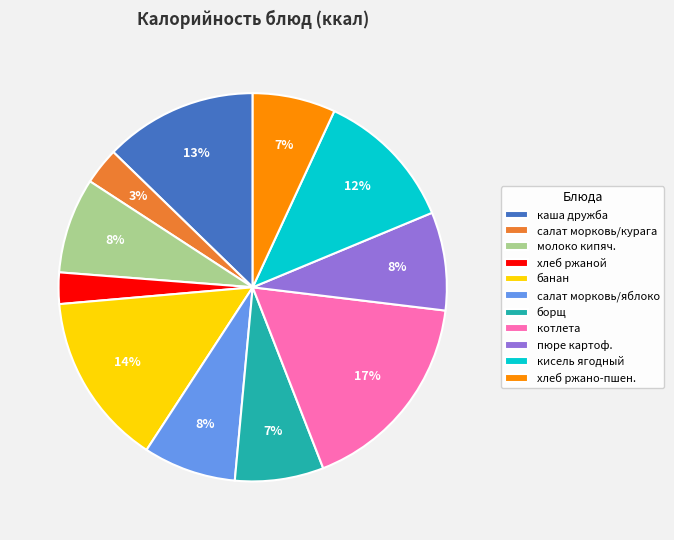

How many slices are in this pie chart?

11